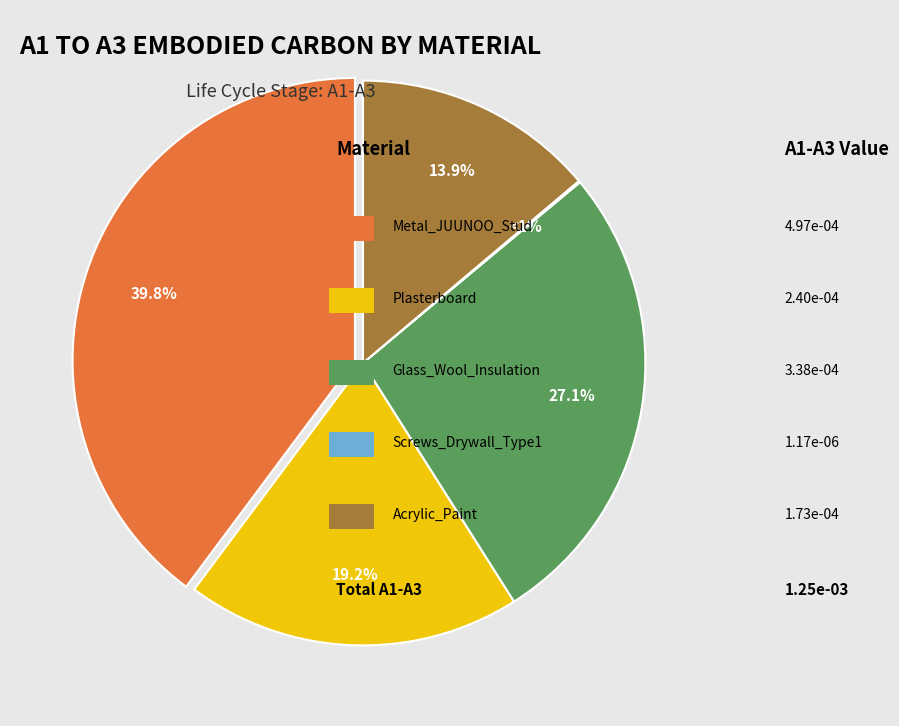

What is the smallest slice in the pie chart?

Screws_Drywall_Type1